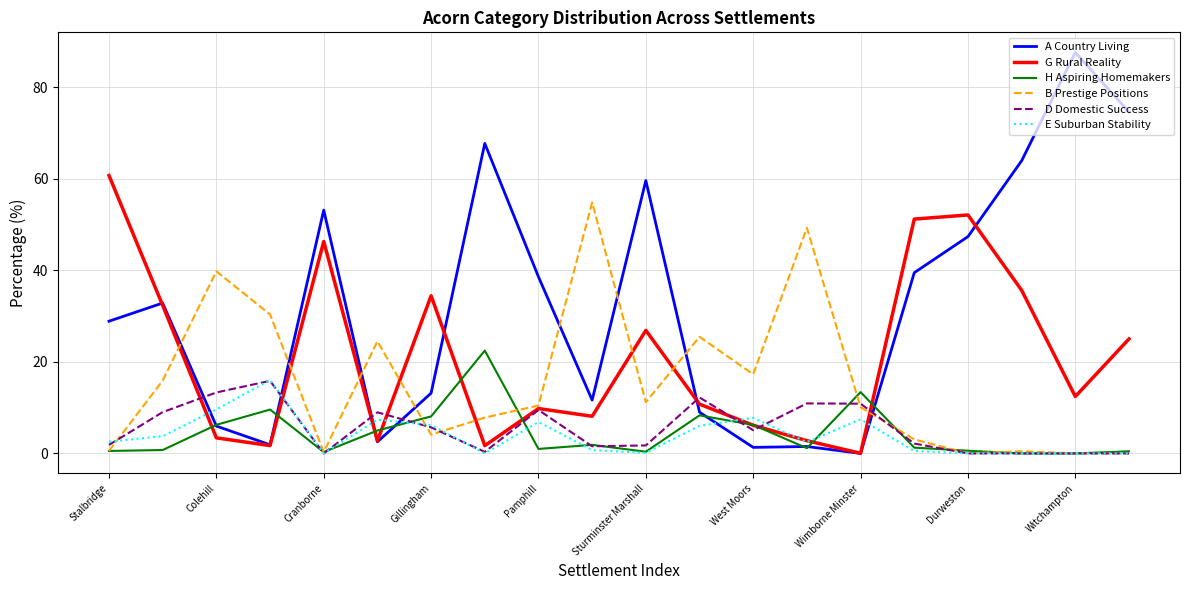

Which series has the largest total across all categories?

A Country Living